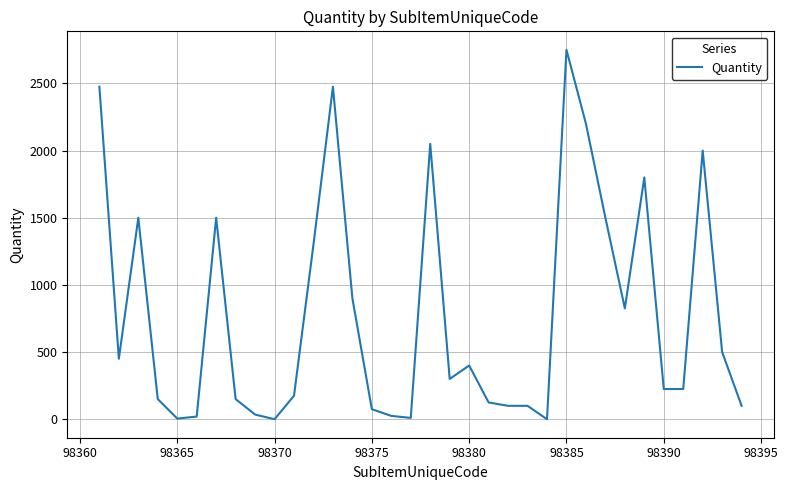

What is the greatest value displayed?

2750